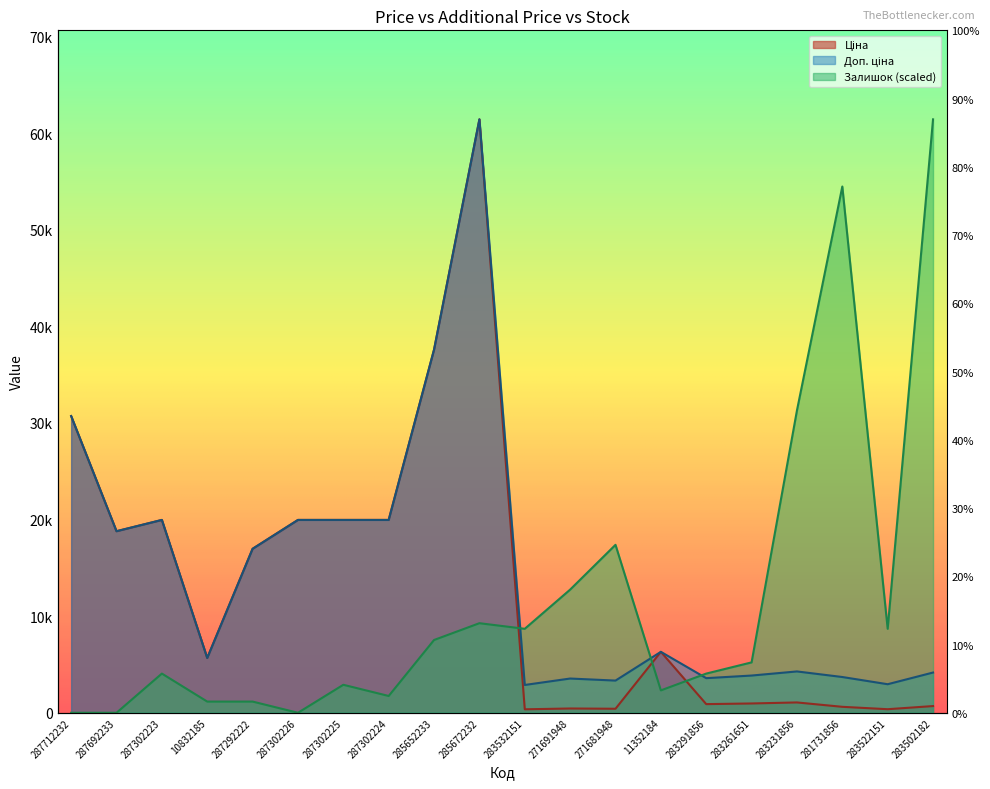

What is the label of the 10th point from the right?

283532151